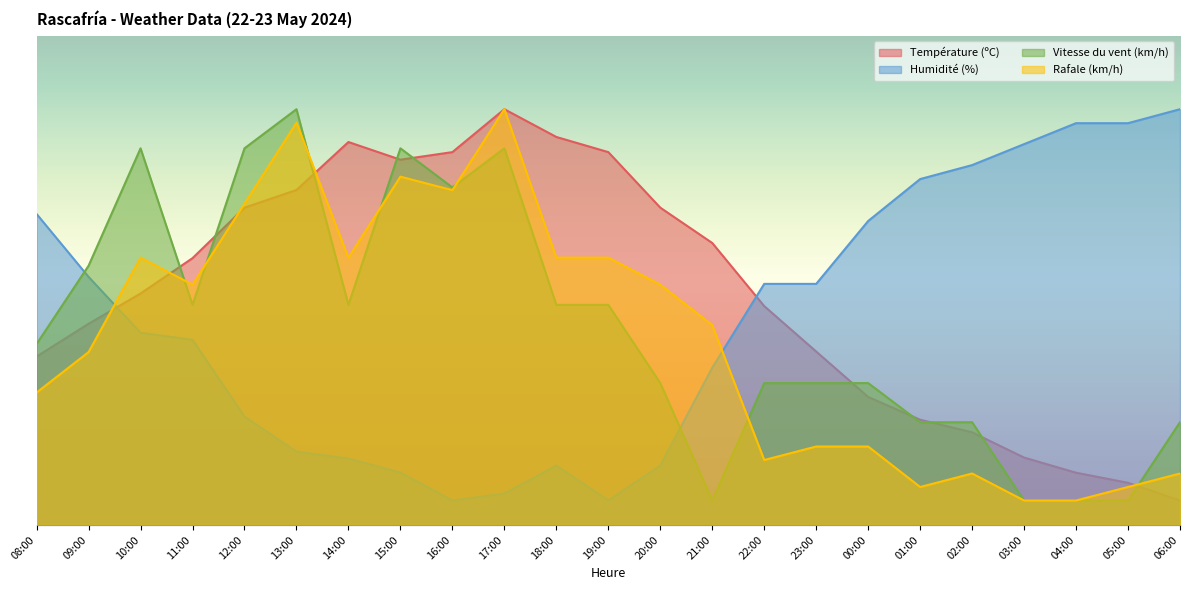

Reading left to right, transcribe all the data shown in this chart.

Température (ºC): 34.4	41.1	47.3	54.5	64.9	68.5	78.3	74.7	76.2	85.0	79.3	76.2	64.9	57.6	44.7	35.5	26.2	21.5	18.9	13.8	10.7	8.6	5.0
Humidité (%): 63.6	50.7	39.3	37.9	22.1	15.0	13.6	10.7	5.0	6.4	12.1	5.0	12.1	32.1	49.3	49.3	62.1	70.7	73.6	77.9	82.1	82.1	85.0
Vitesse du vent (km/h): 37.0	53.0	77.0	45.0	77.0	85.0	45.0	77.0	69.0	77.0	45.0	45.0	29.0	5.0	29.0	29.0	29.0	21.0	21.0	5.0	5.0	5.0	21.0
Rafale (km/h): 27.1	35.3	54.7	49.1	65.7	82.2	54.7	71.2	68.4	85.0	54.7	54.7	49.1	40.9	13.3	16.0	16.0	7.8	10.5	5.0	5.0	7.8	10.5